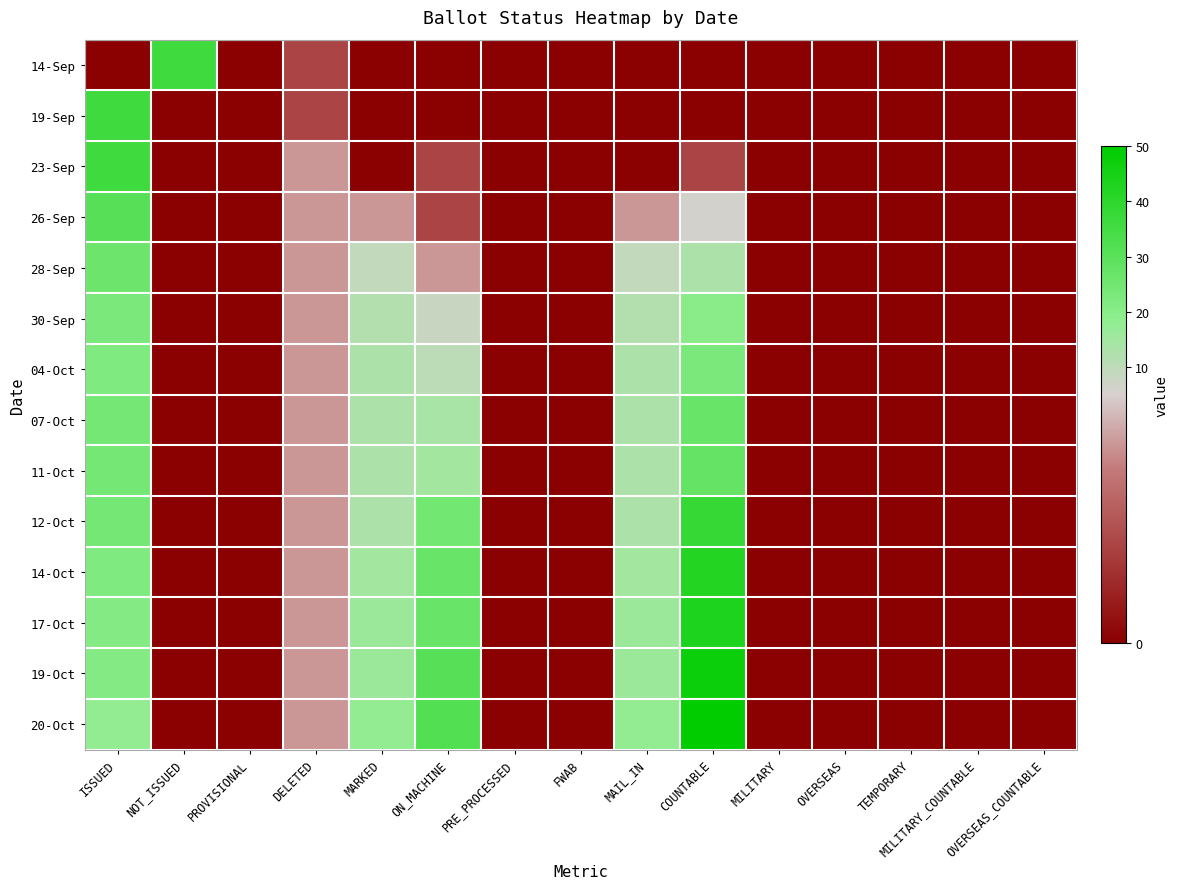

Which series has the largest total across all categories?

20-Oct